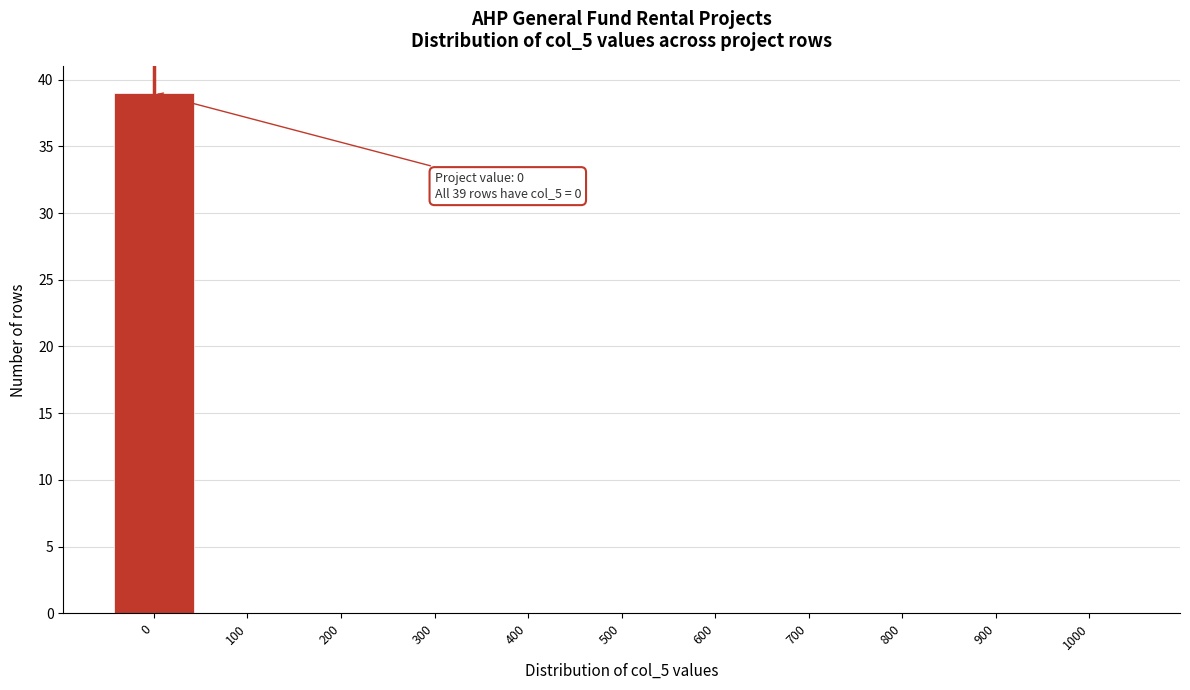

Reading left to right, transcribe all the data shown in this chart.

0=39	100=0	200=0	300=0	400=0	500=0	600=0	700=0	800=0	900=0	1000=0